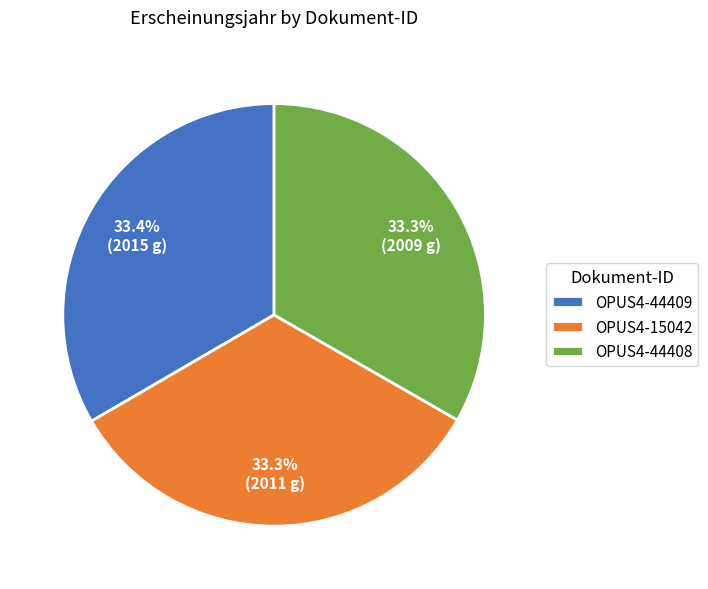

Count the number of slices in the pie.

3